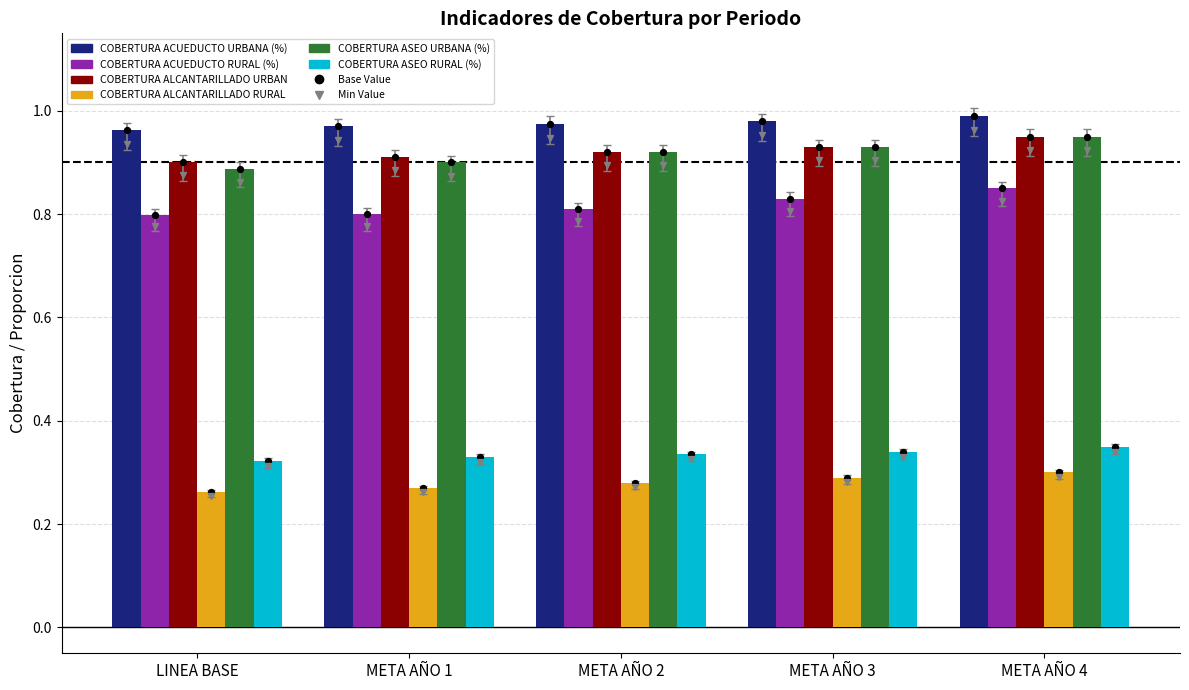

Which series has the widest spread of Y values?

COBERTURA ASEO URBANA (%)